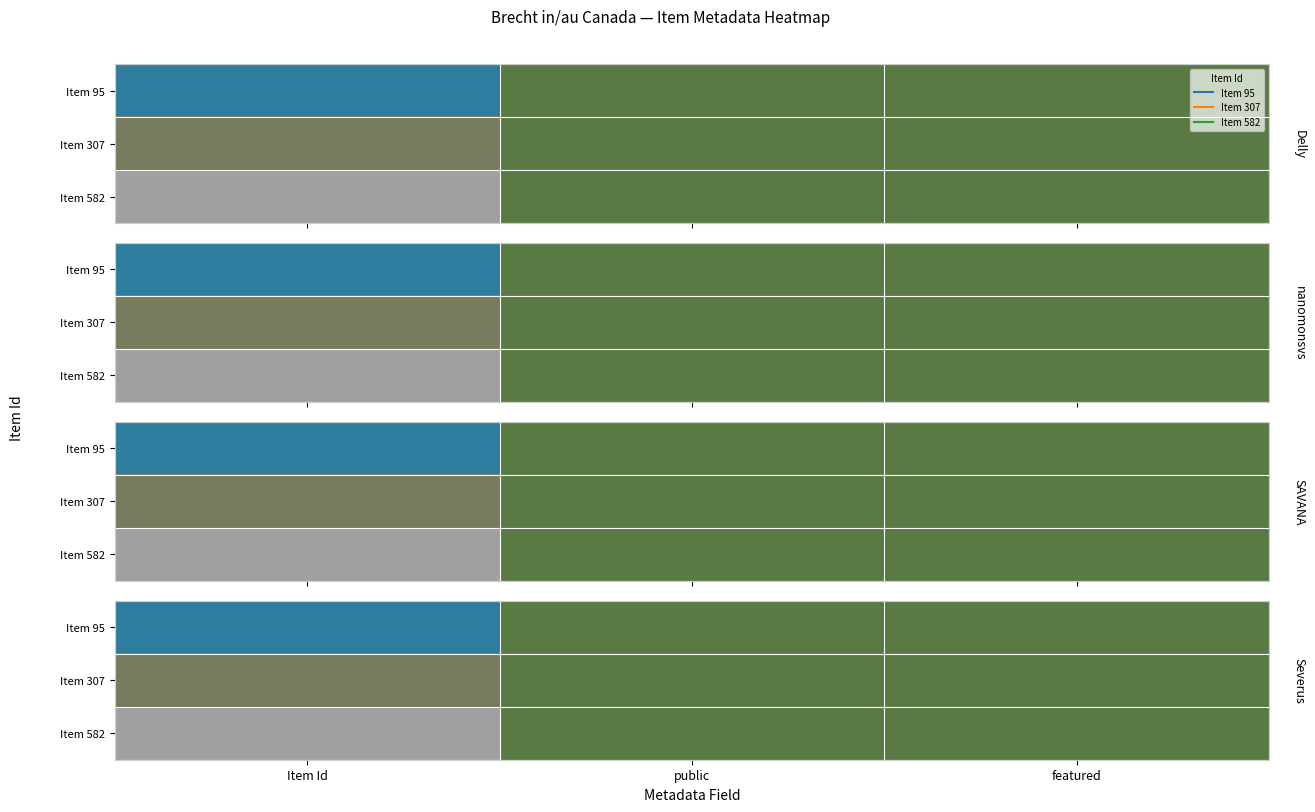

How many distinct data groups are displayed?

3